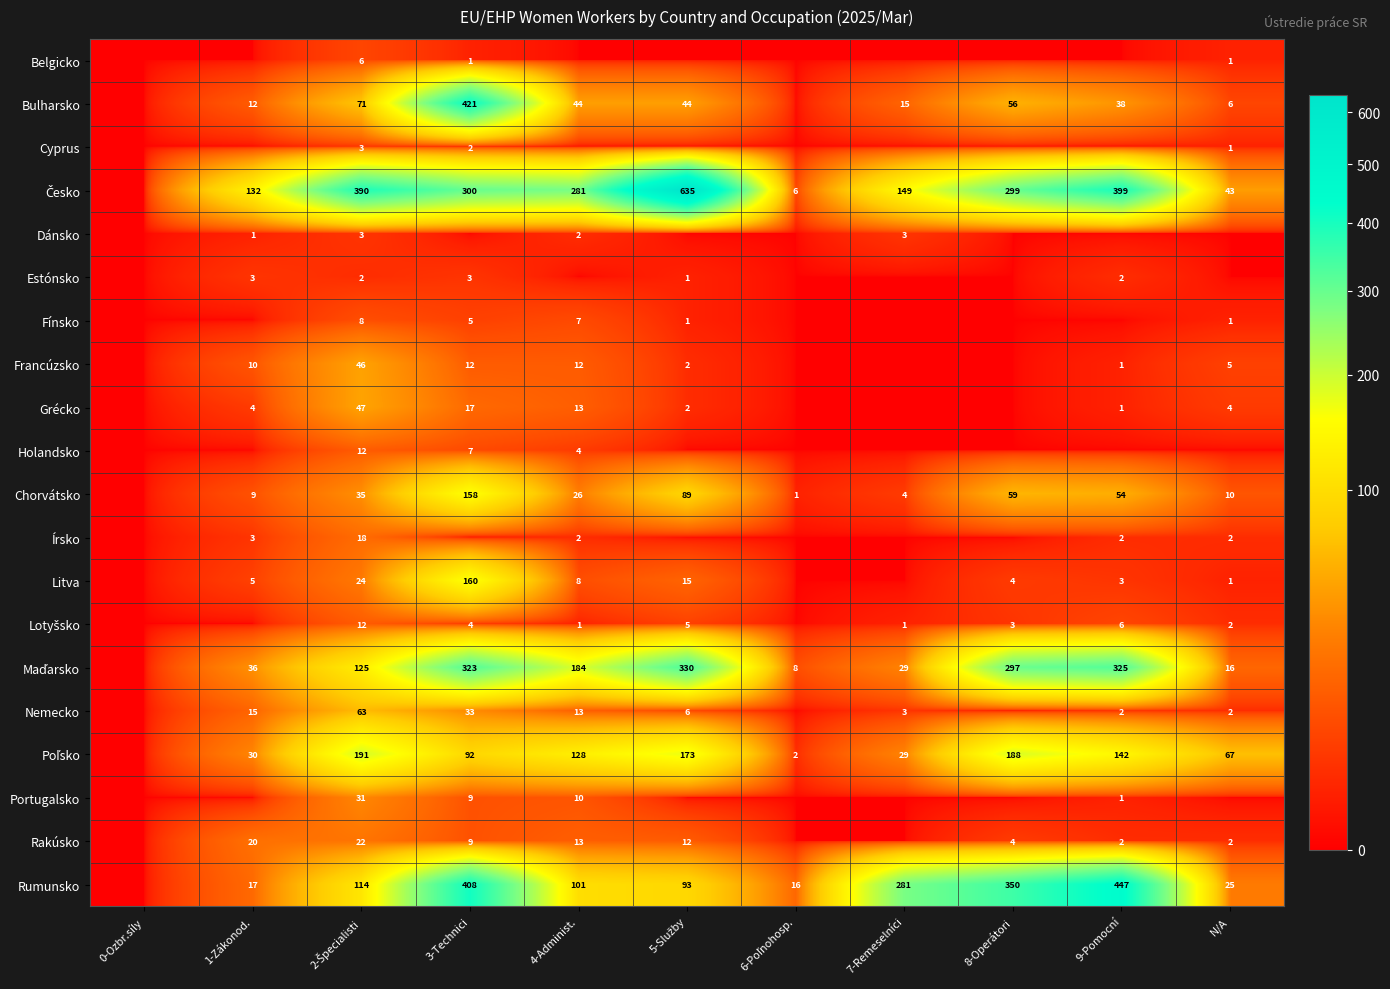

How many data points does each series have?

11